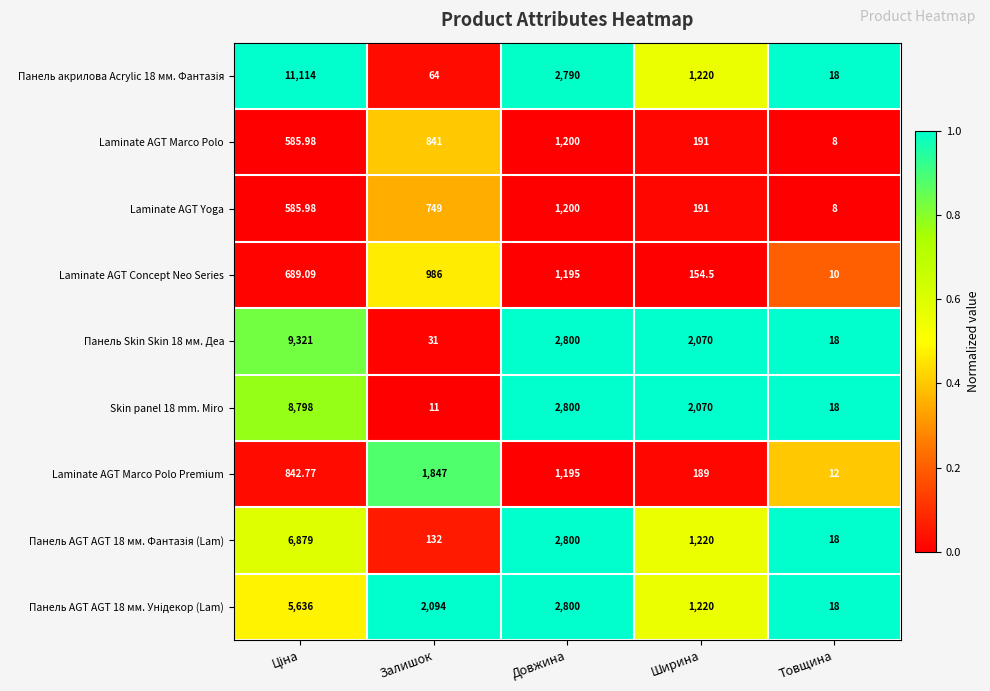

Which label corresponds to the smallest value in the chart?

Товщина